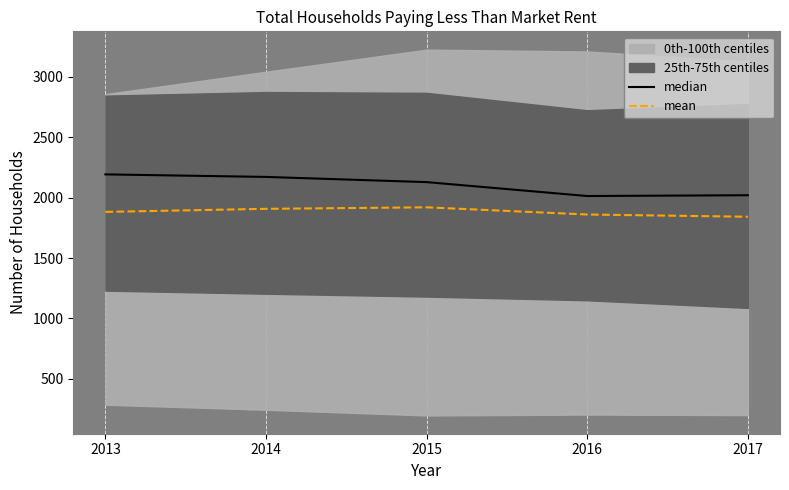

What is the difference between the mean values at 2014 and 2013?

25.2